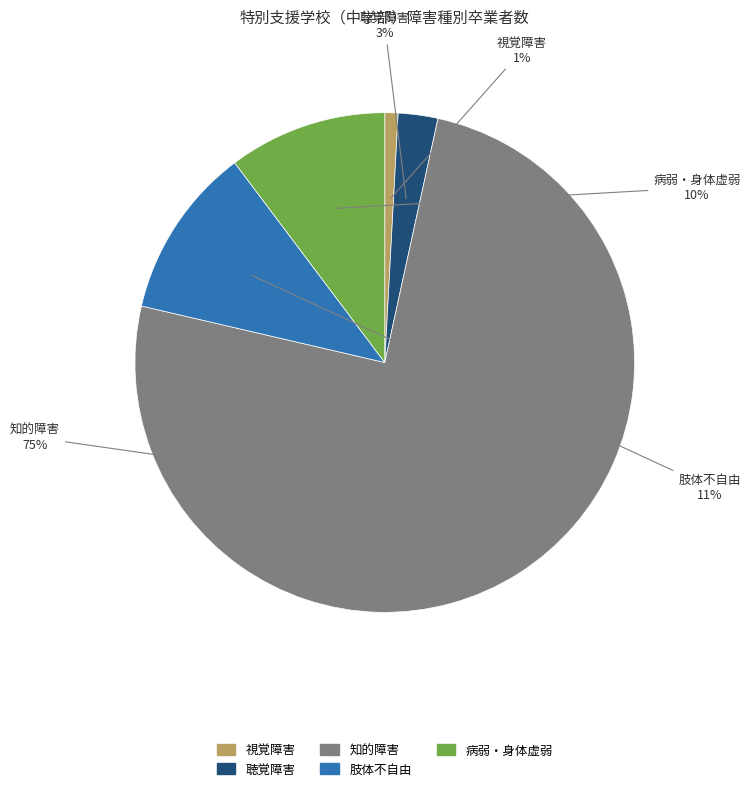

To the nearest percent, what is the average slice percentage?

20%